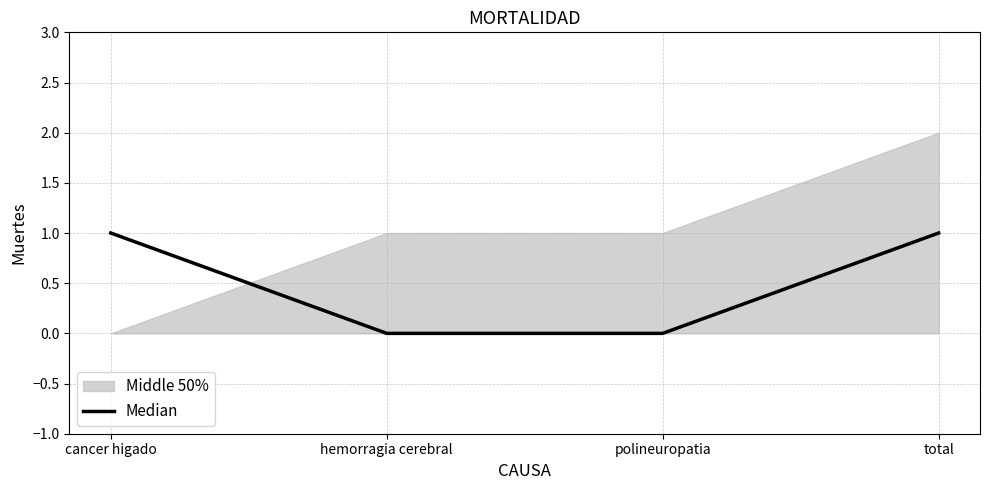

What is the sum of all values?

2